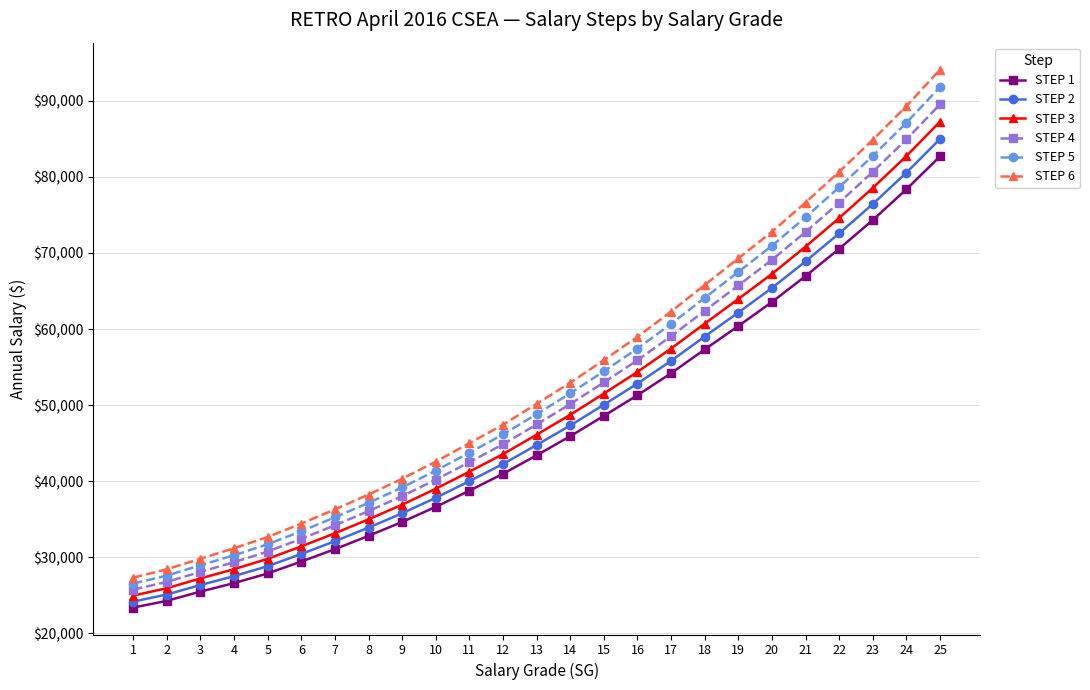

Rank the series by their average value, from lowest to highest.

STEP 1, STEP 2, STEP 3, STEP 4, STEP 5, STEP 6